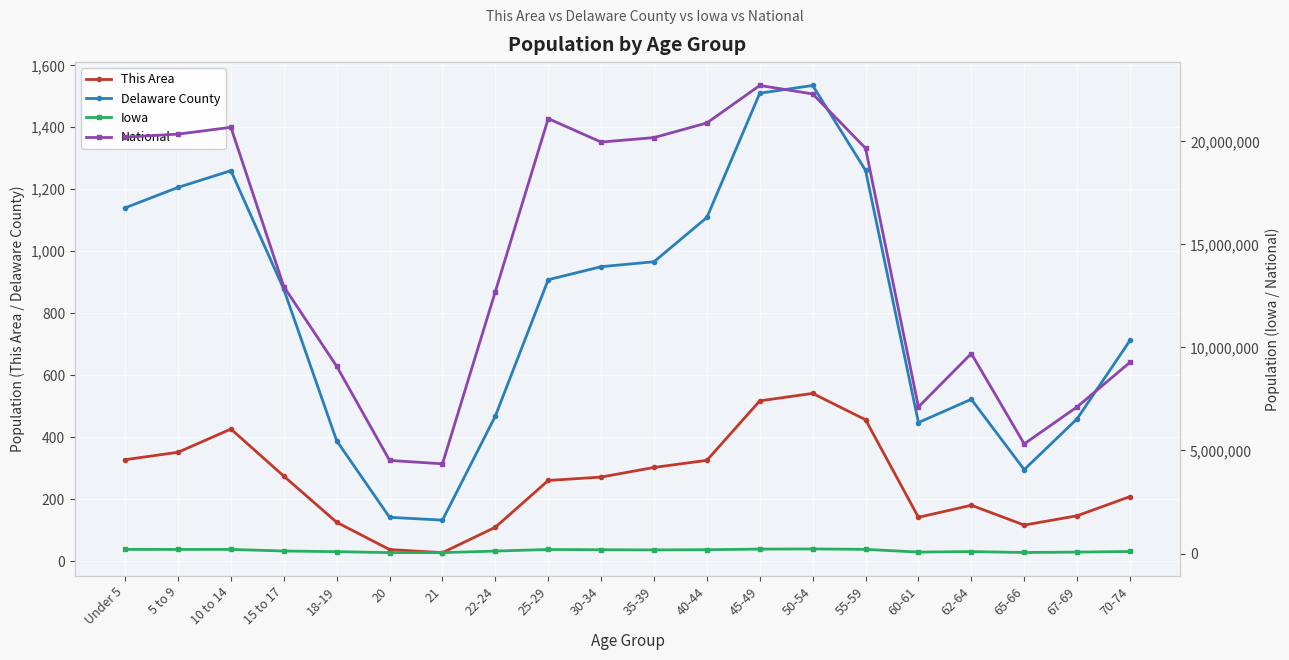

What is the greatest value displayed?

22708591